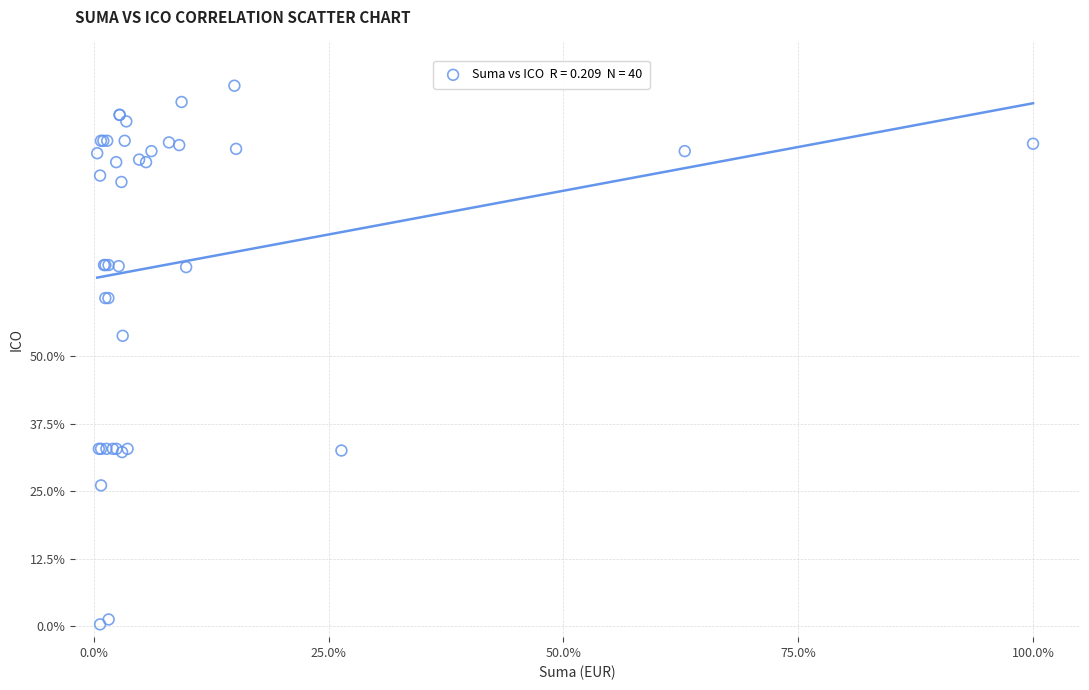

What Y value in the scatter plot is closest to 50?

53.7